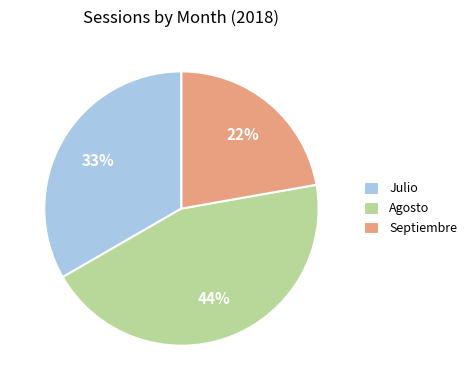

Between Julio and Septiembre, which is larger?

Julio